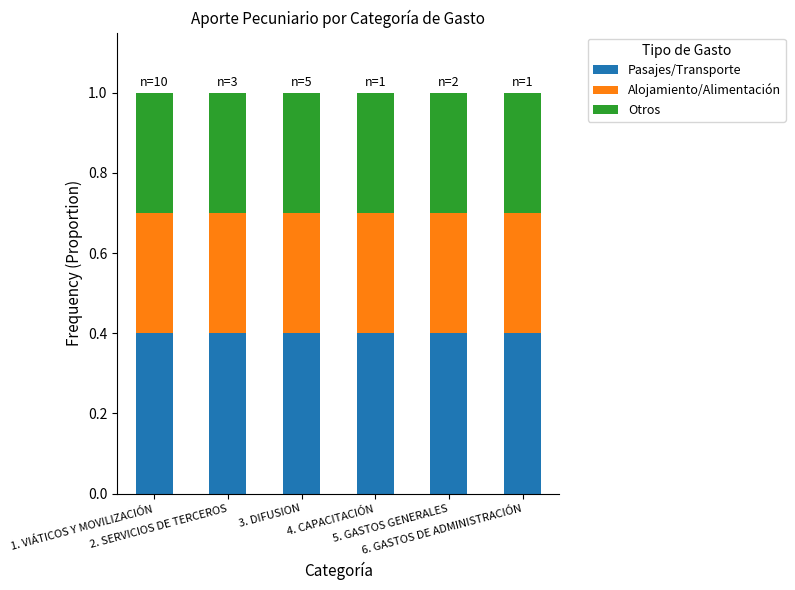

How many Pasajes/Transporte values are between 0 and 1?

6